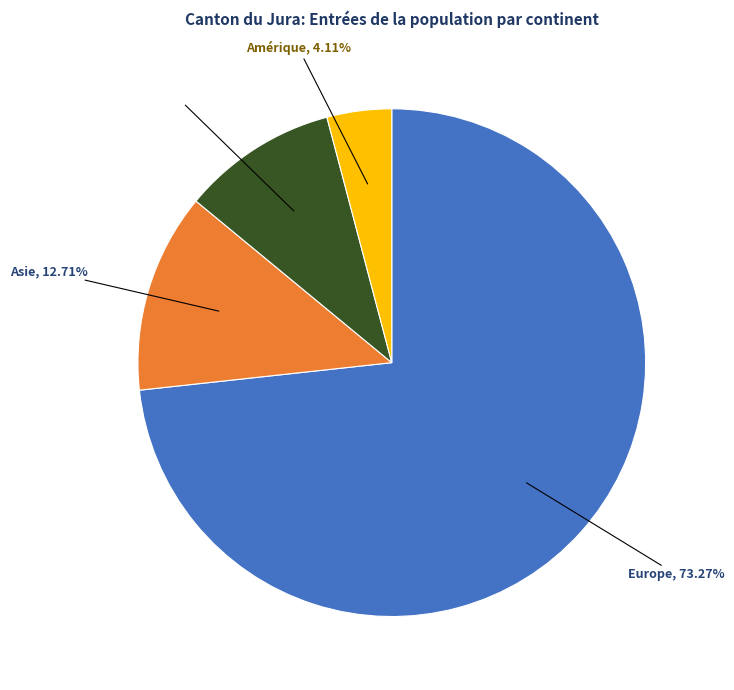

Which has a higher value, Asie or Afrique?

Asie